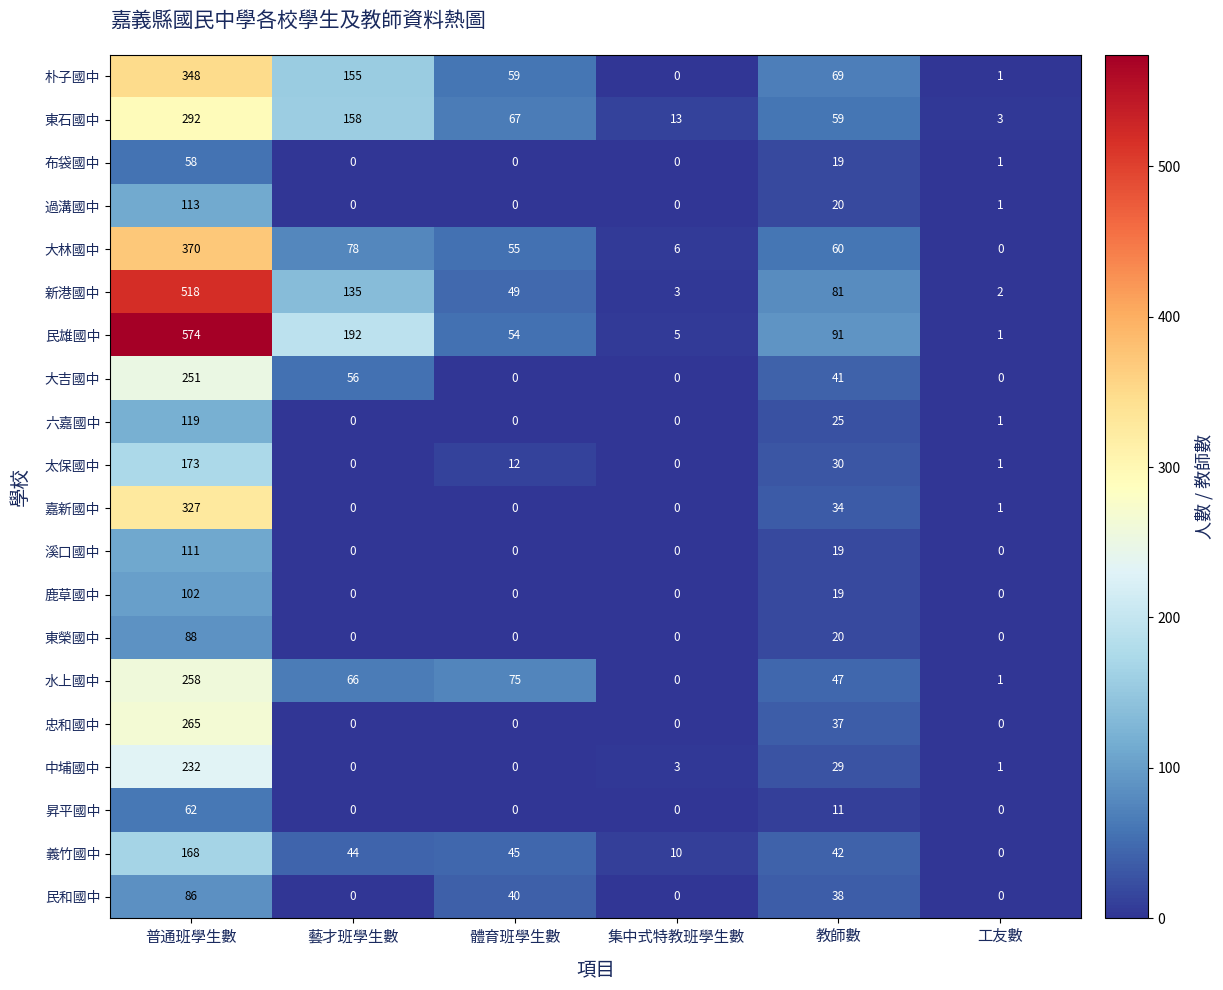

List the series in order of their peak value, lowest first.

布袋國中, 昇平國中, 民和國中, 東榮國中, 鹿草國中, 溪口國中, 過溝國中, 六嘉國中, 義竹國中, 太保國中, 中埔國中, 大吉國中, 水上國中, 忠和國中, 東石國中, 嘉新國中, 朴子國中, 大林國中, 新港國中, 民雄國中